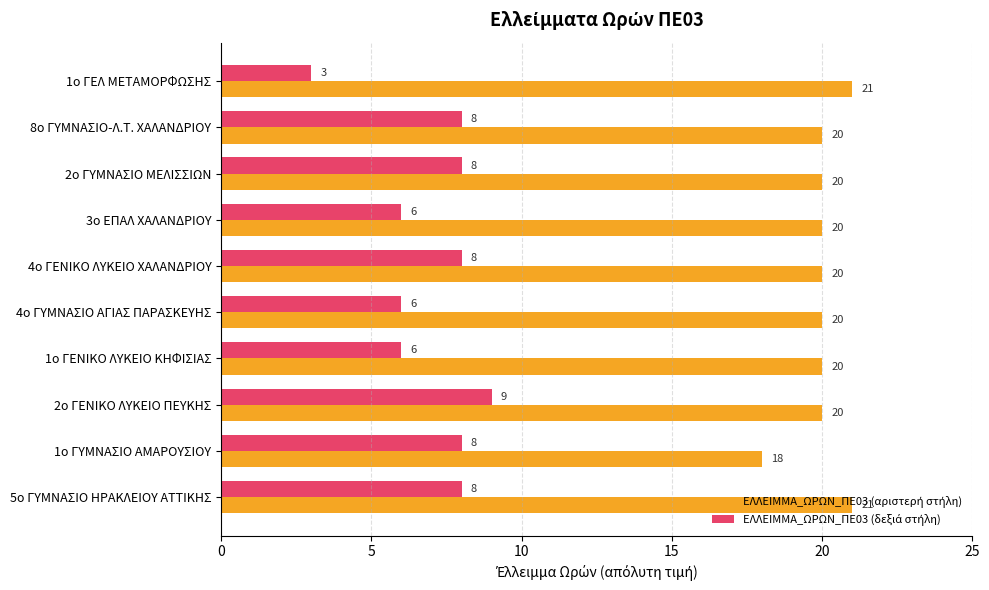

At how many categories does at least one series exceed 9?

10